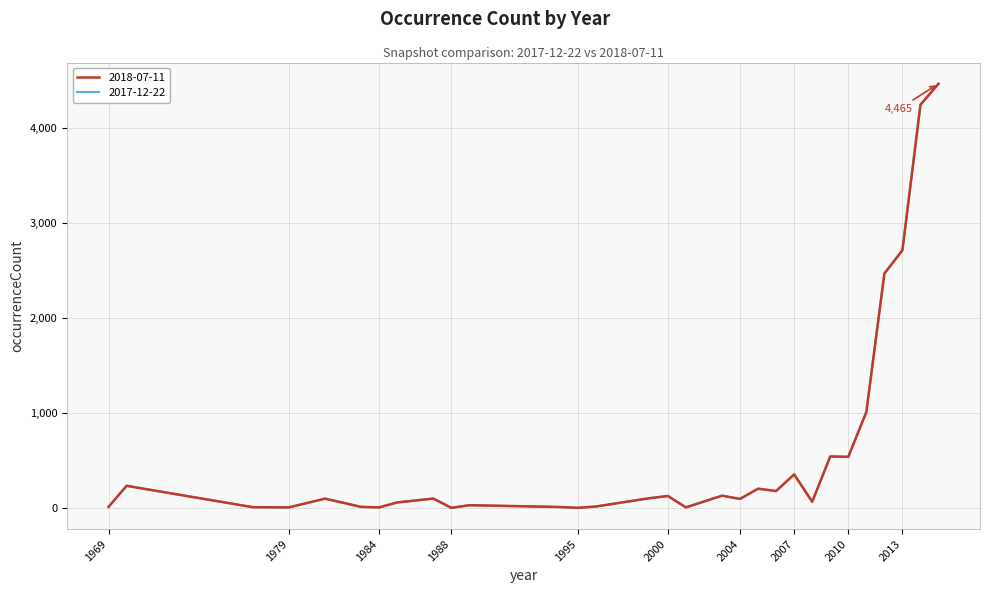

How many interior local valleys does the 2017-12-22 series have?

9